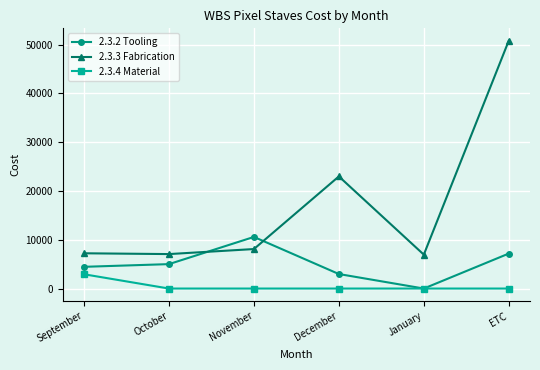

Where does the 2.3.3 Fabrication series first go above 8099?

November